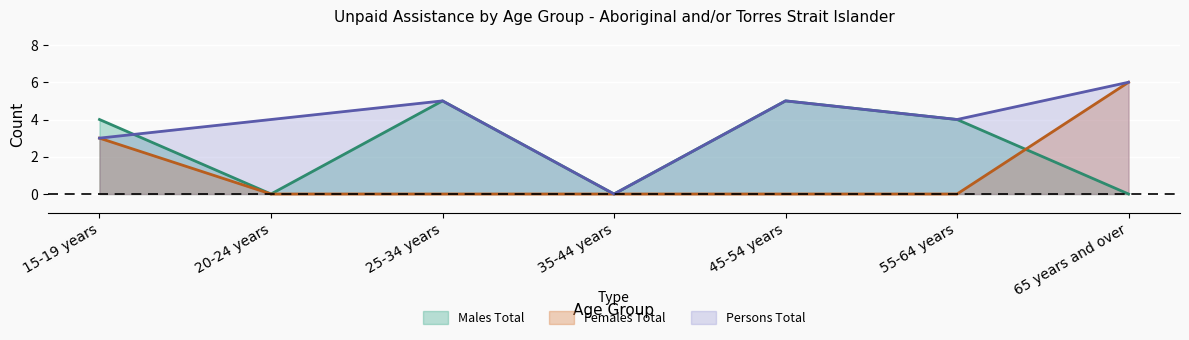

How many positive values does the Females Total series have?

2